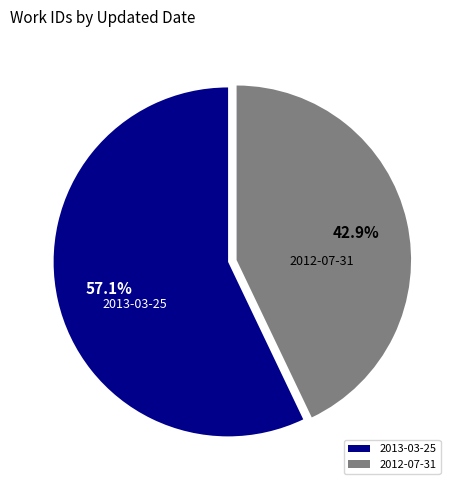

Is the sum of 2013-03-25 and 2012-07-31 greater than half?

Yes